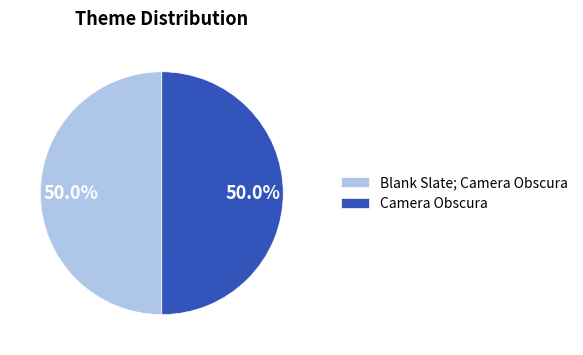

The Camera Obscura slice represents 50% of the pie. True or false?

True